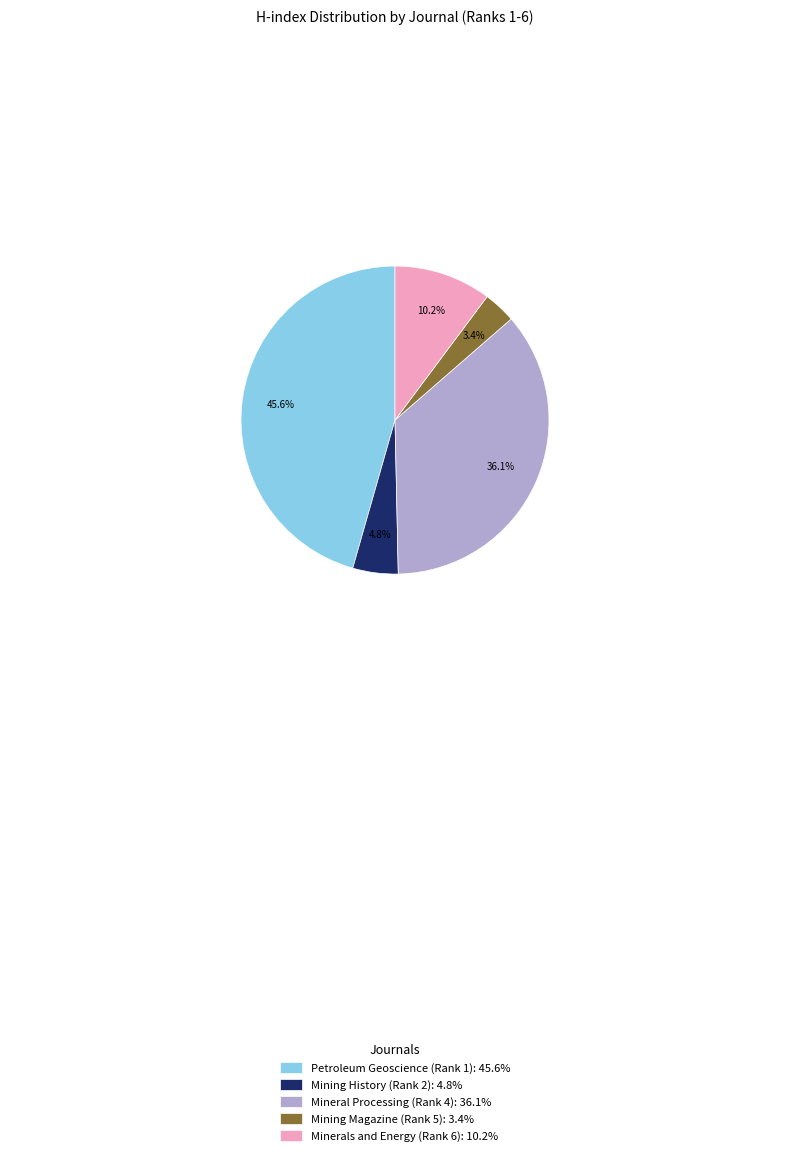

What portion of the pie excludes Mineral Processing (Rank 4): 36.1%?

63.9%